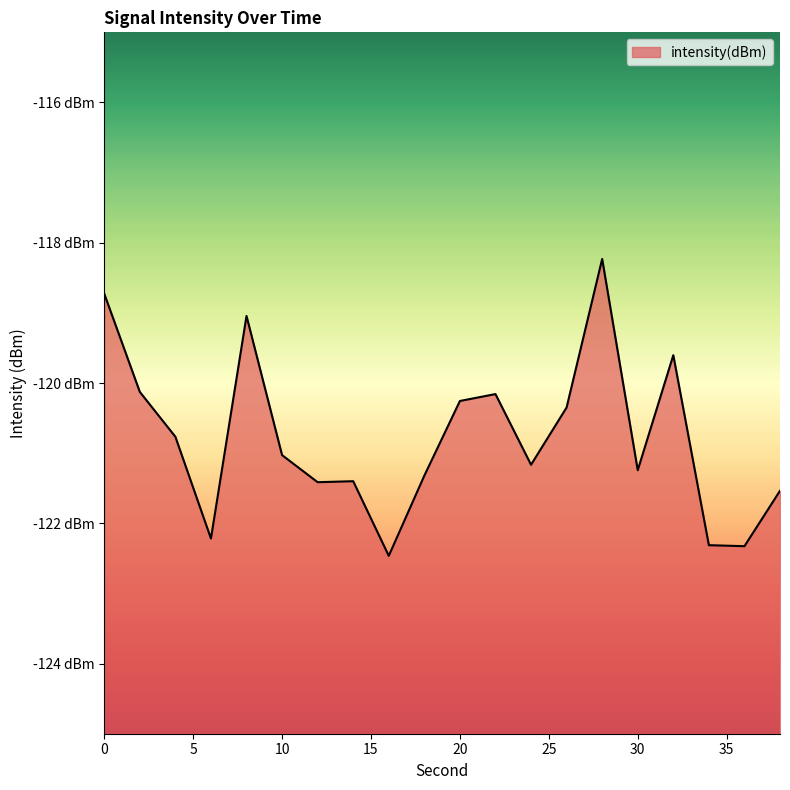

How many lines are shown in the chart?

1